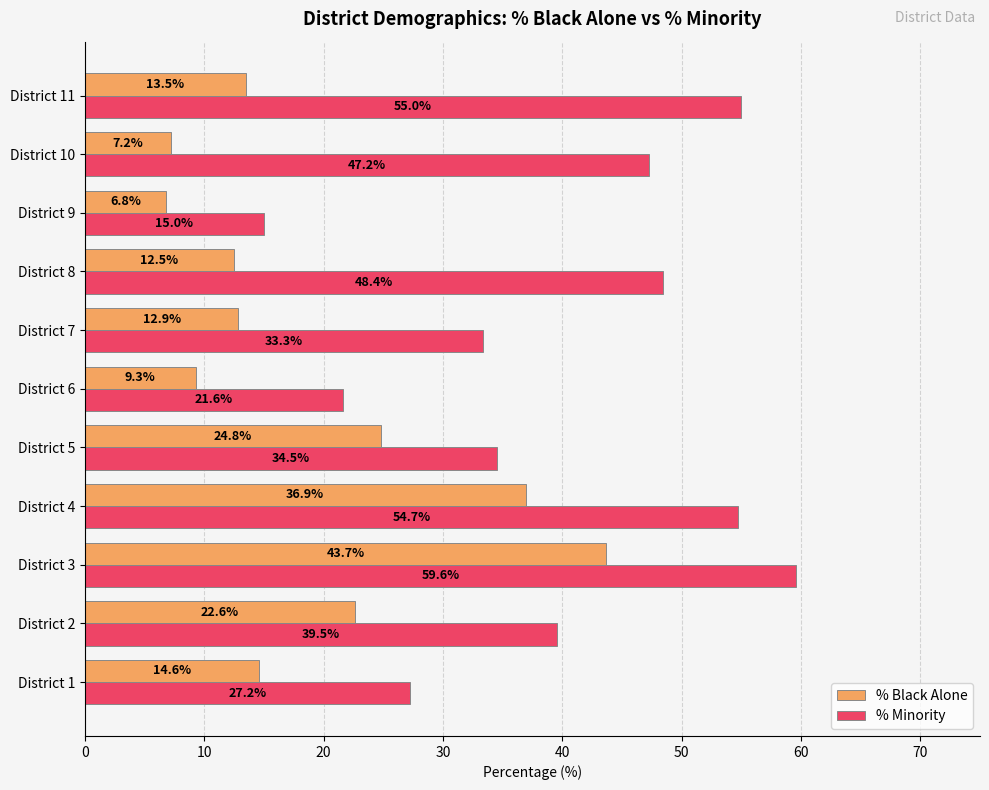

Is it true that % Black Alone equals 36.9 at District 4?

True